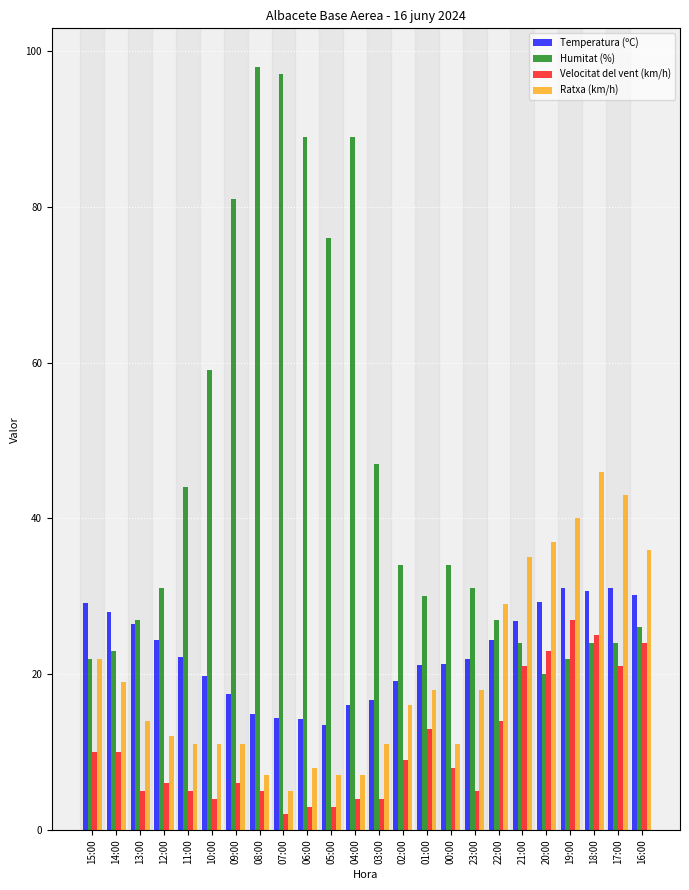

Which series has the largest total across all categories?

Humitat (%)